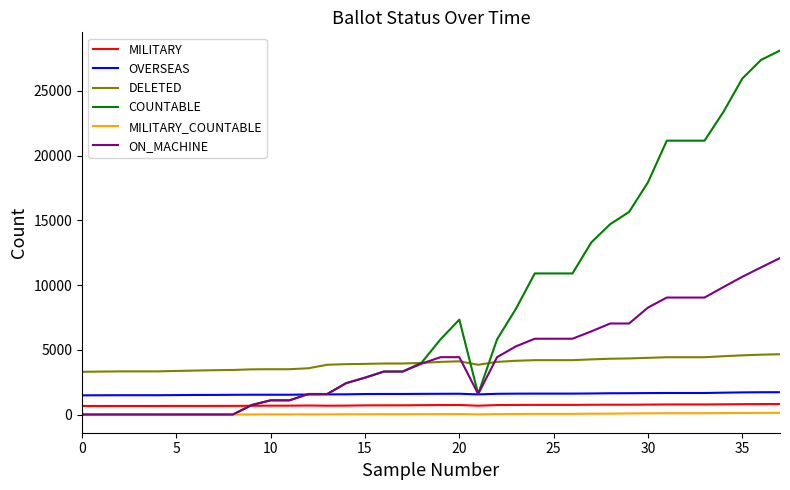

Which series has the largest total across all categories?

COUNTABLE